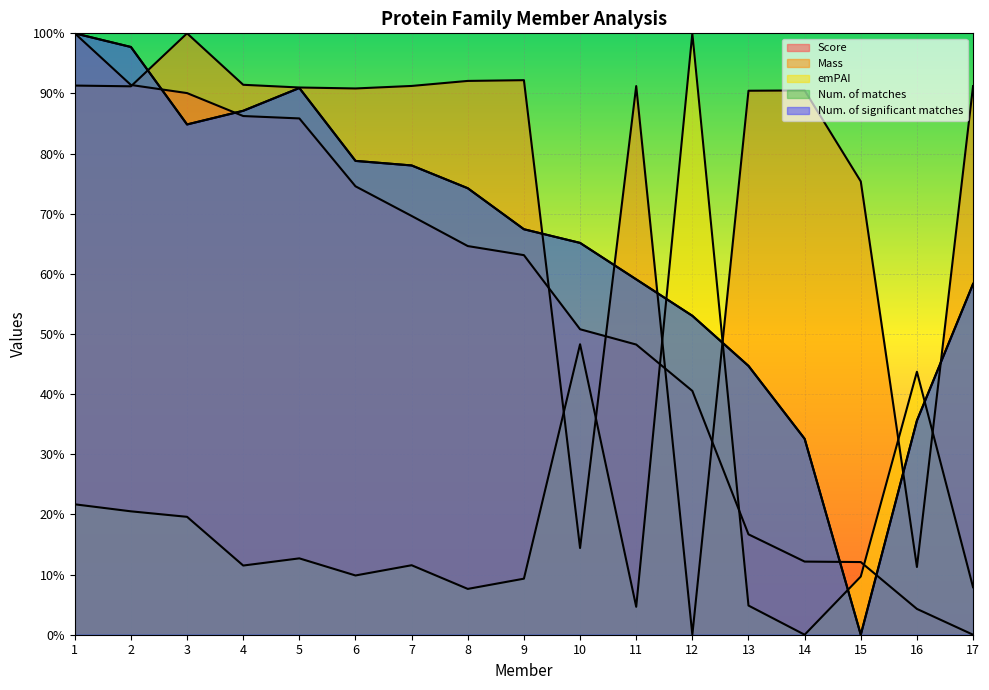

The Num. of significant matches series shows 32.6 at 14. True or false?

True